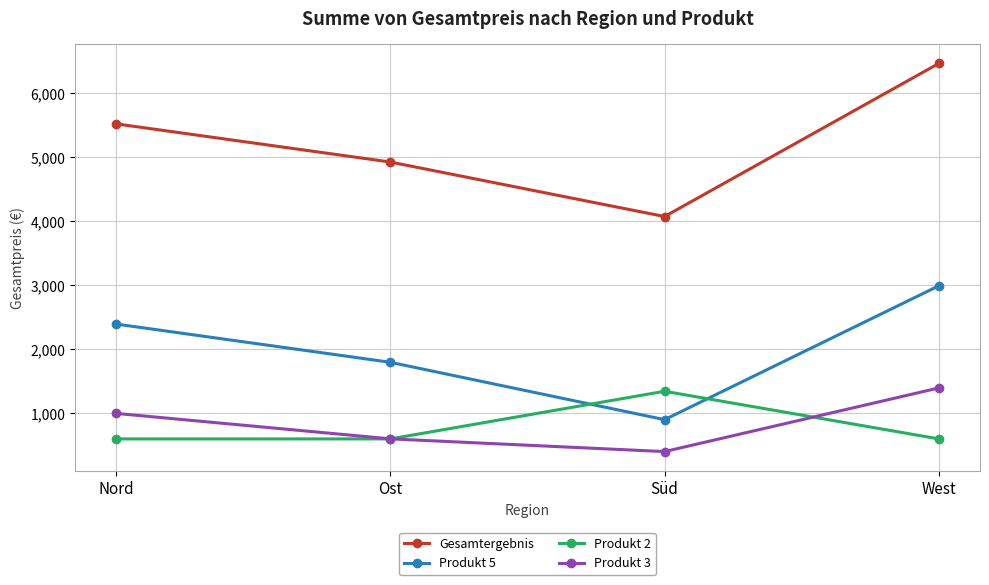

How many lines are shown in the chart?

4